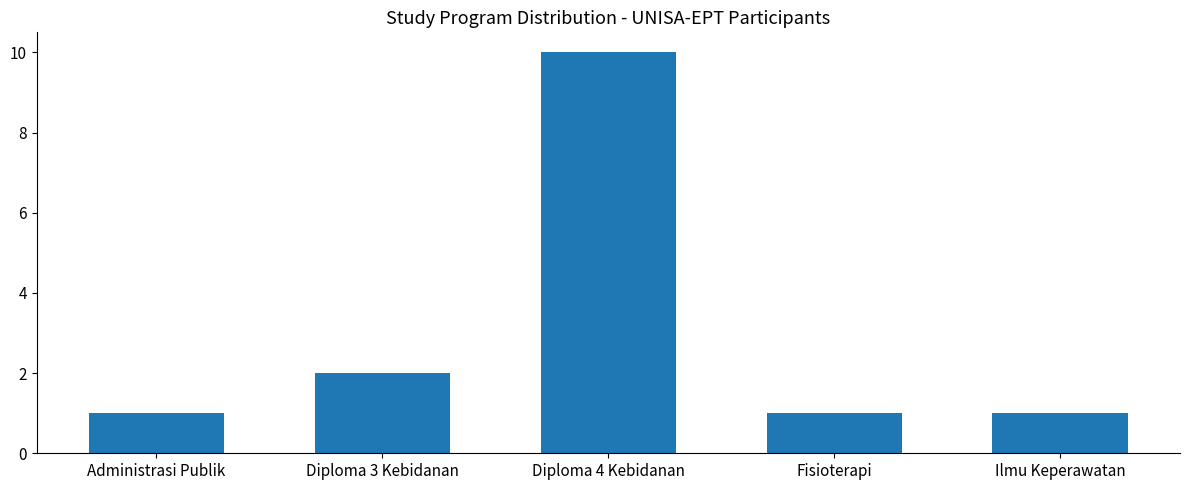

What value does the data have at Ilmu Keperawatan?

1